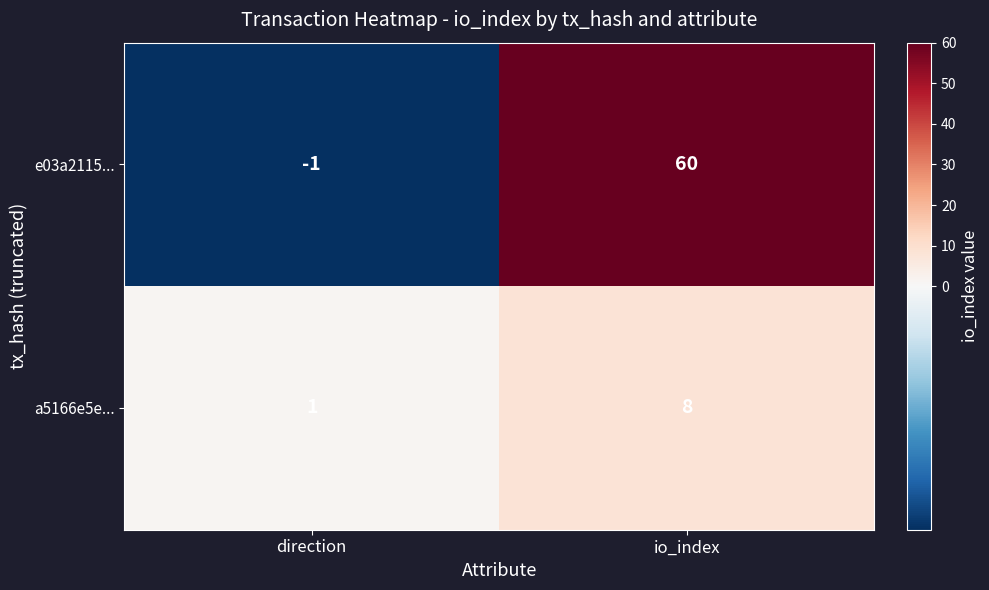

What is the average value of the e03a2115... series?

30